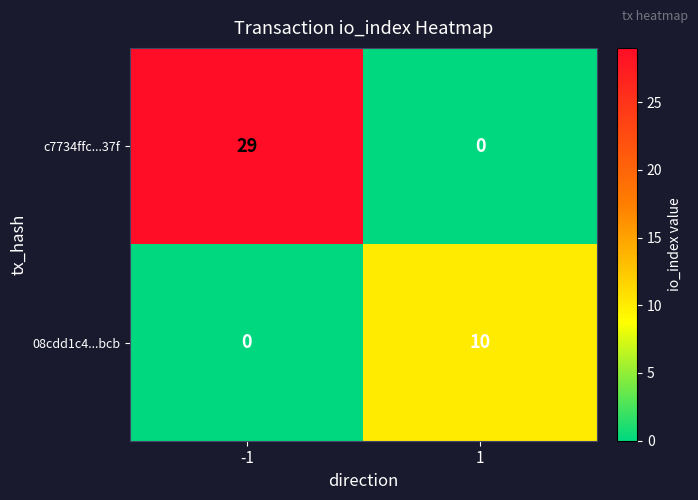

Is the value of 08cdd1c4...bcb at -1 greater than the value of c7734ffc...37f at -1?

No